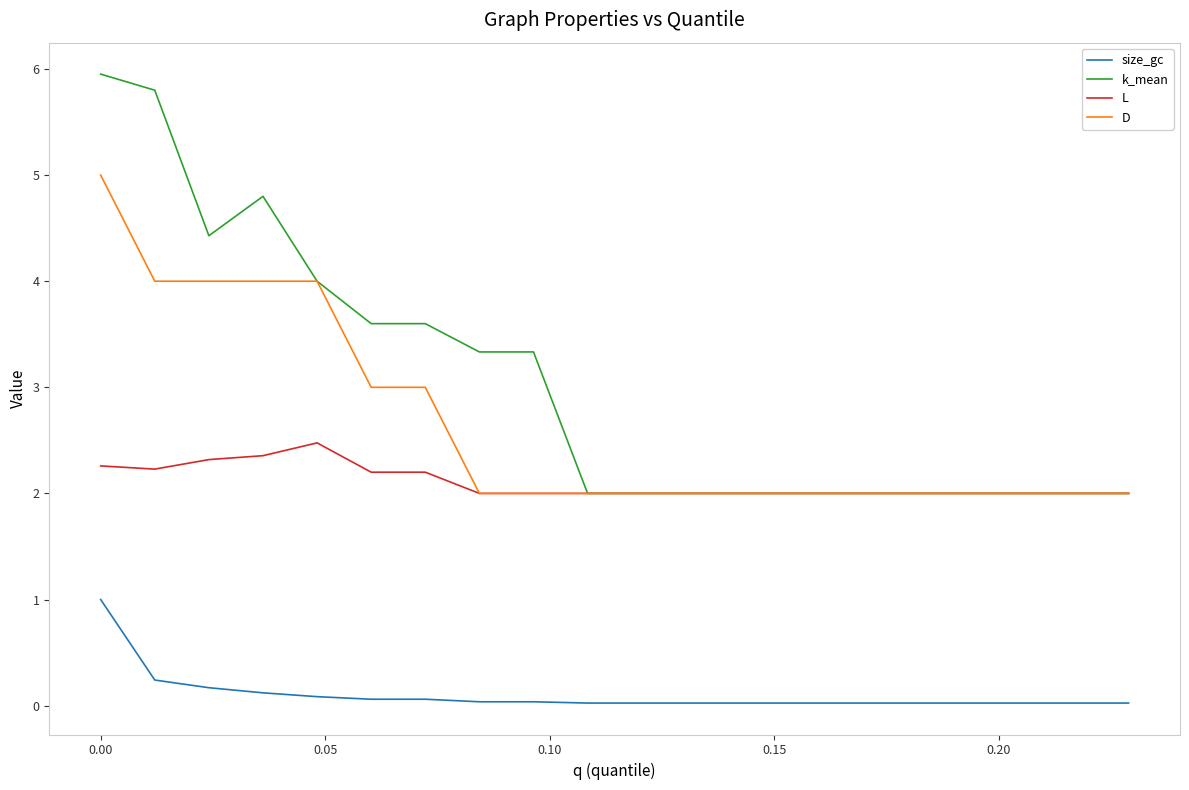

Rank the series by their maximum value, from lowest to highest.

size_gc, L, D, k_mean